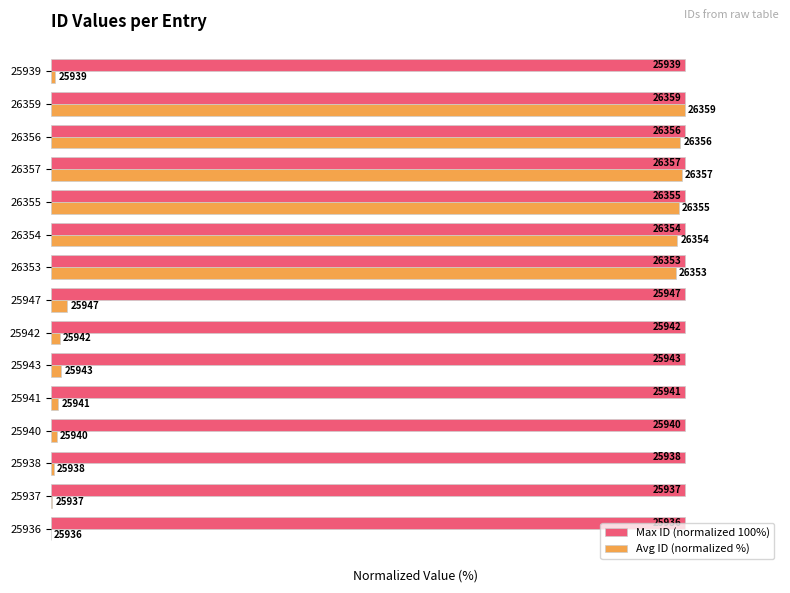

What are all the series names shown in the legend?

Max ID (normalized 100%), Avg ID (normalized %)